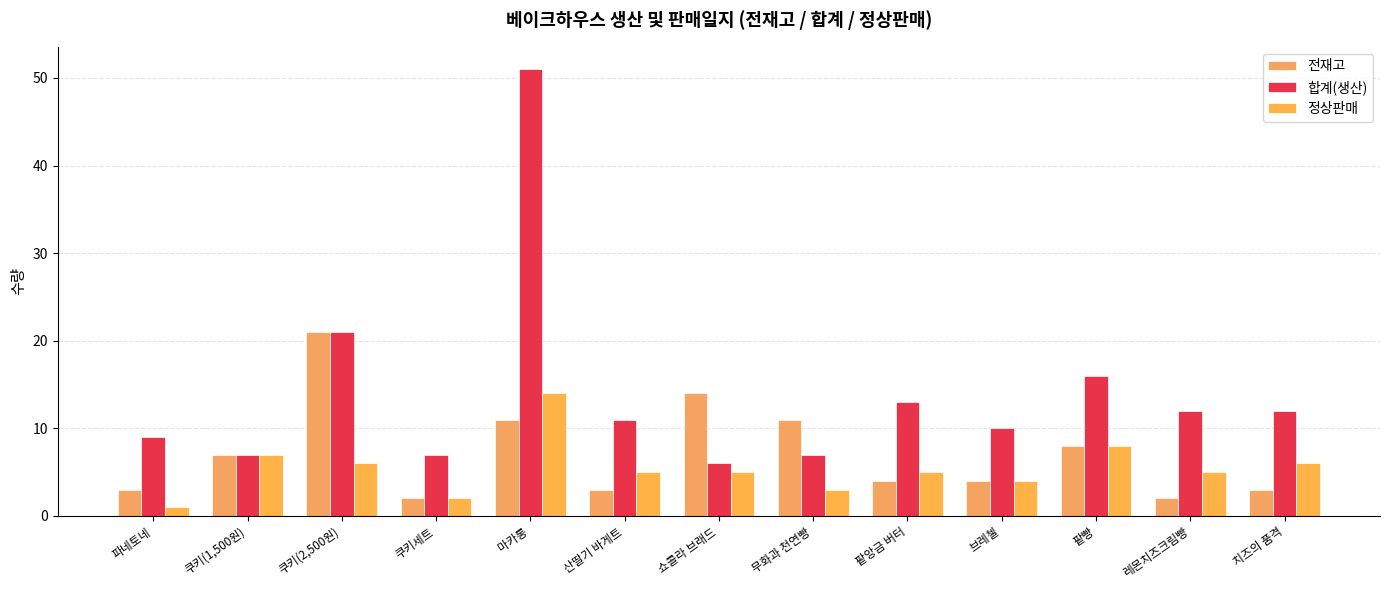

Read the 정상판매 value at 쿠키(2,500원), to the nearest 5.

5